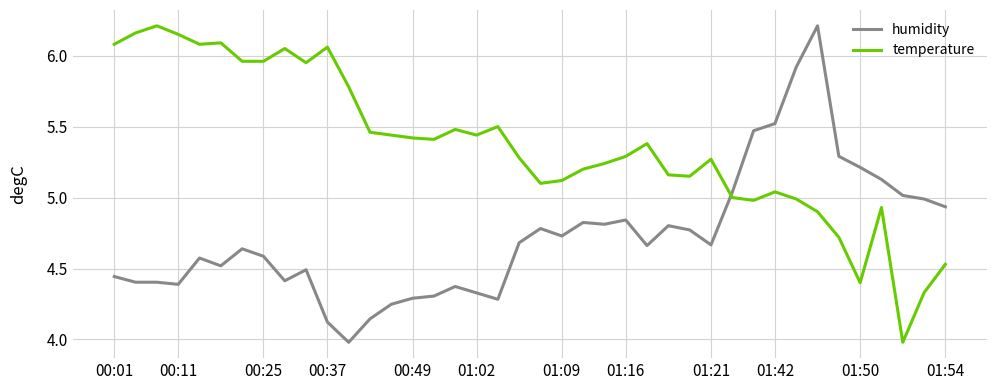

True or false: humidity and temperature cross at least once.

True